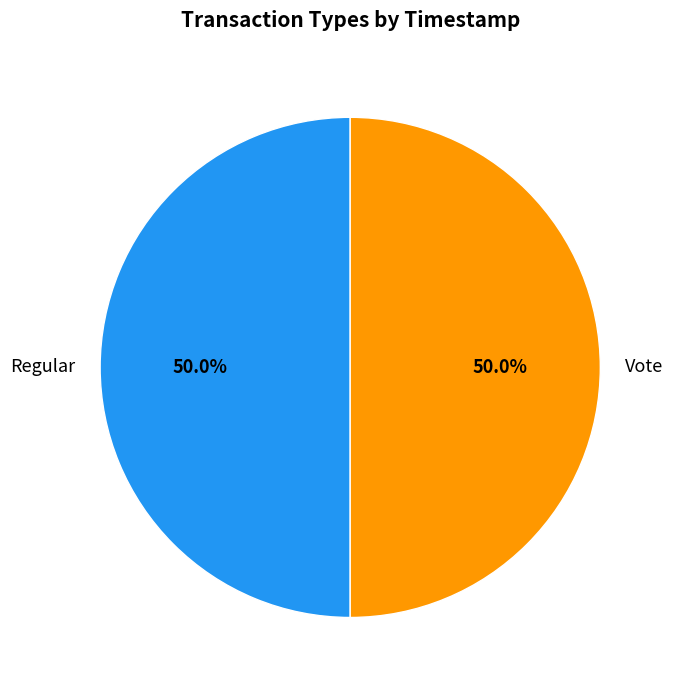

How many segments does this pie chart have?

2